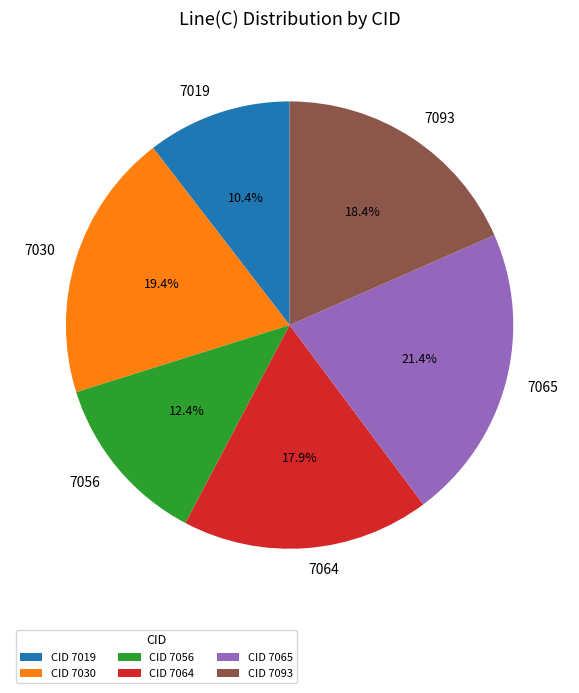

What portion of the pie excludes 7065?

78.6%